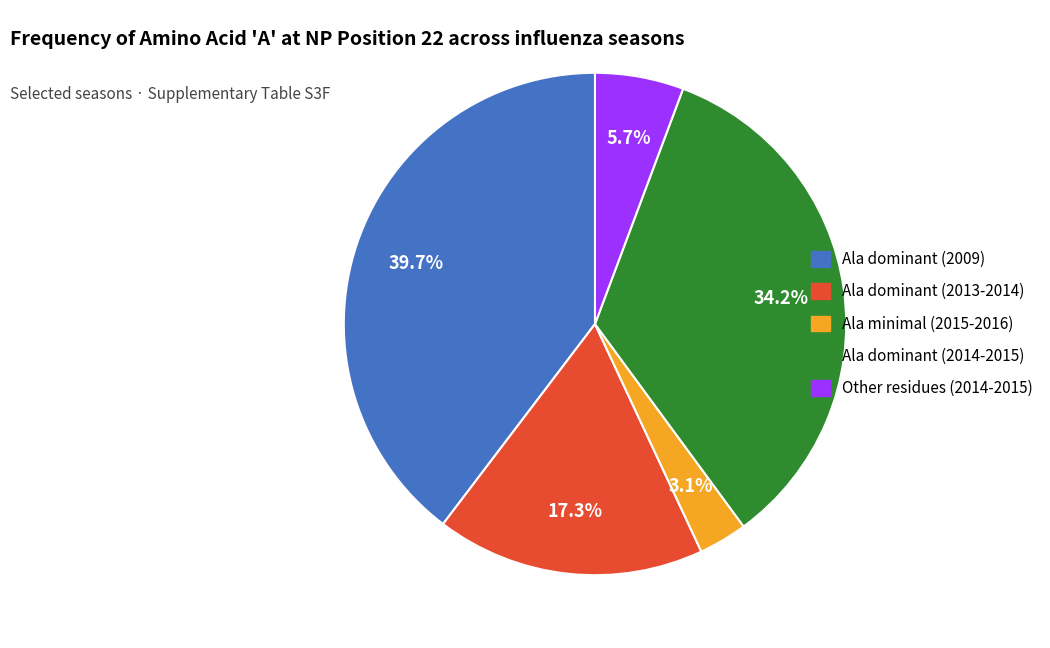

Does Ala minimal (2015-2016) represent more than half of the total?

No